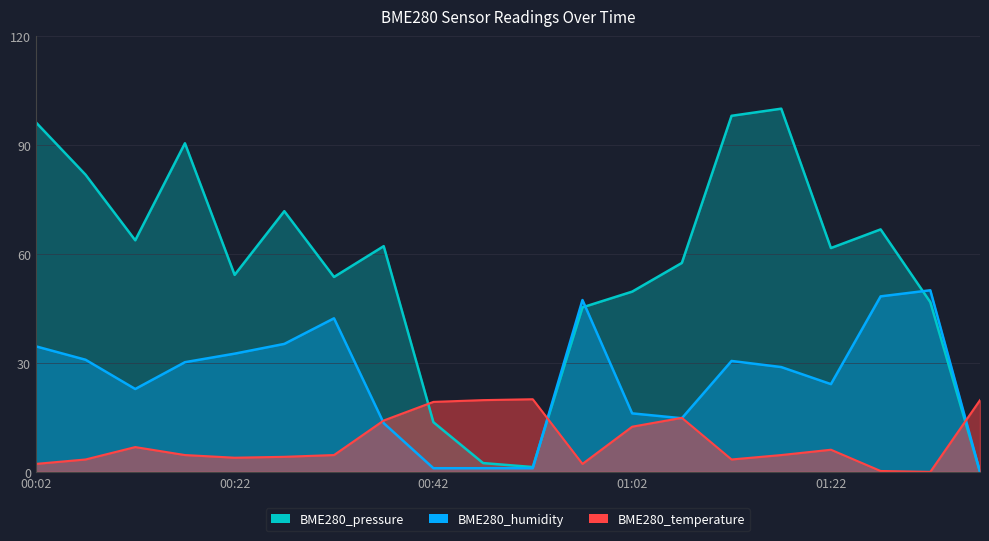

What is the approximate value of BME280_temperature at 00:52?

20.0